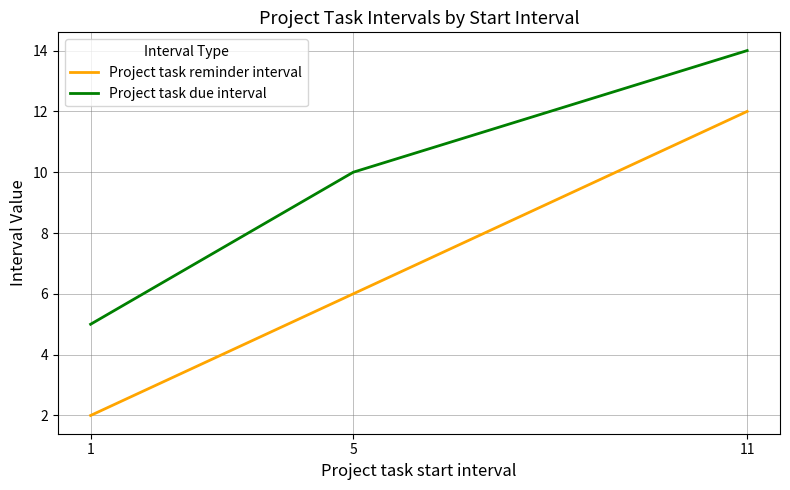

The value of Project task due interval at 11 is 14. True or false?

True